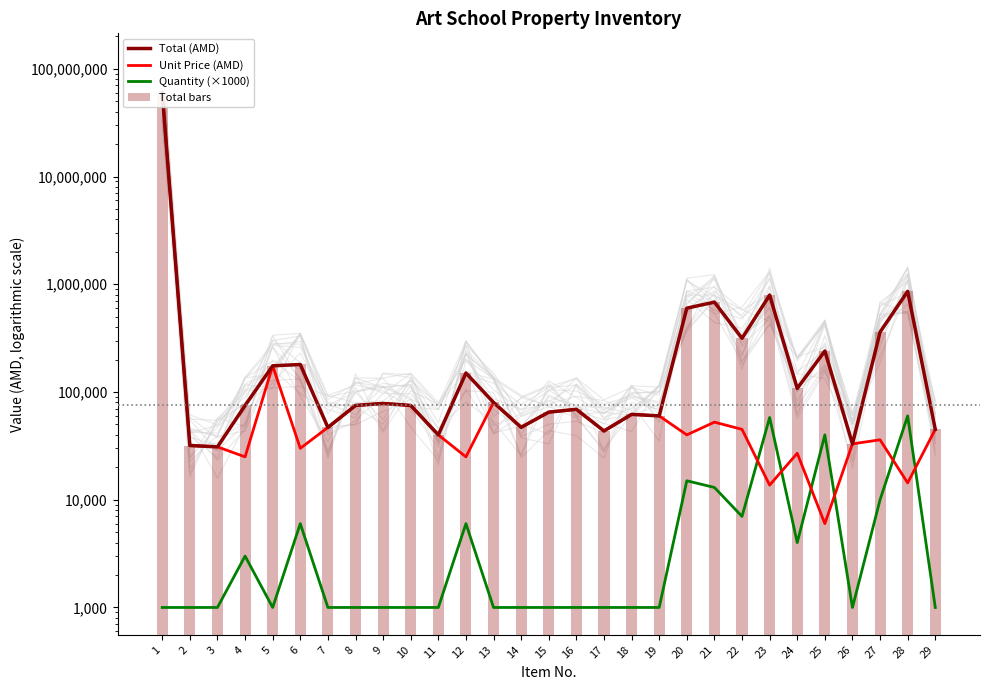

How many data points in Total bars are less than 75000?

12